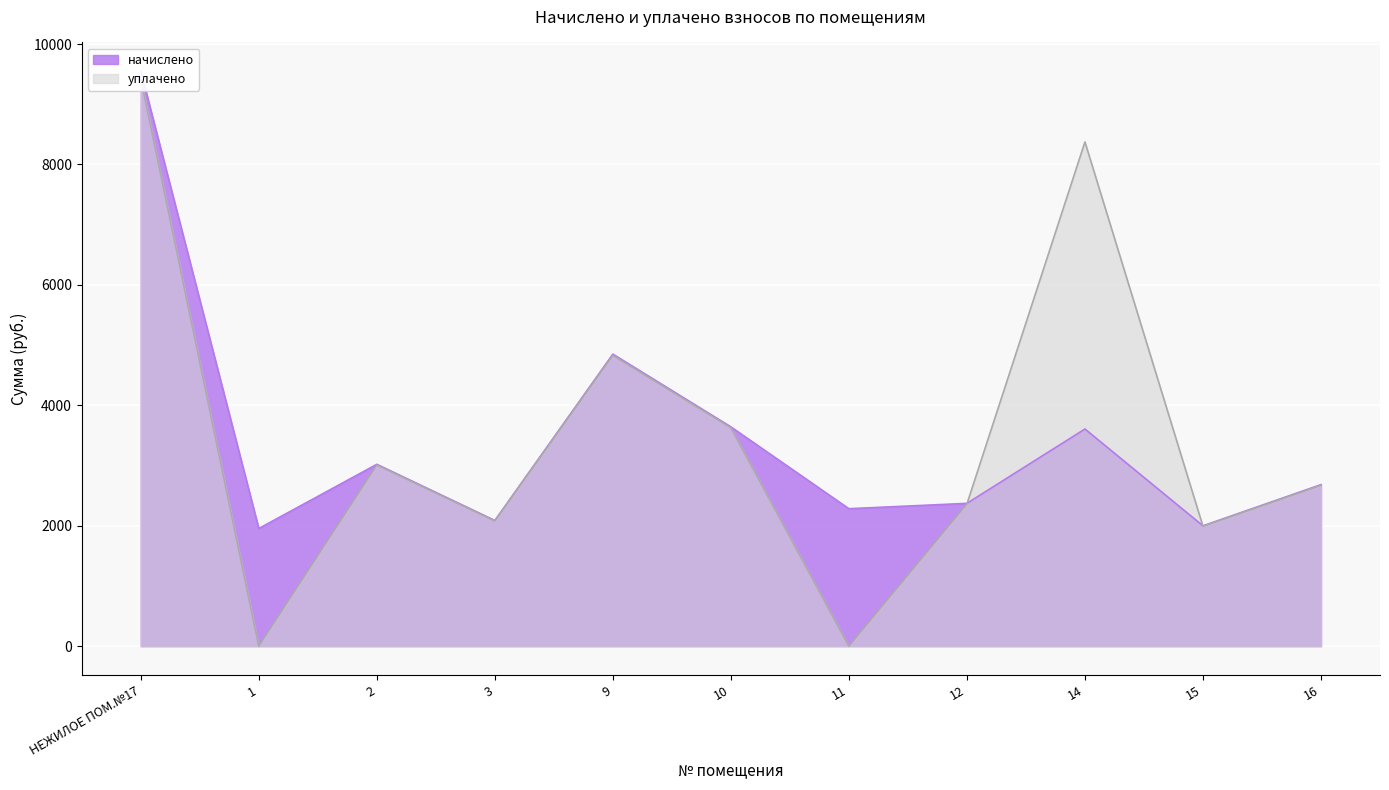

How many data points does each series have?

11